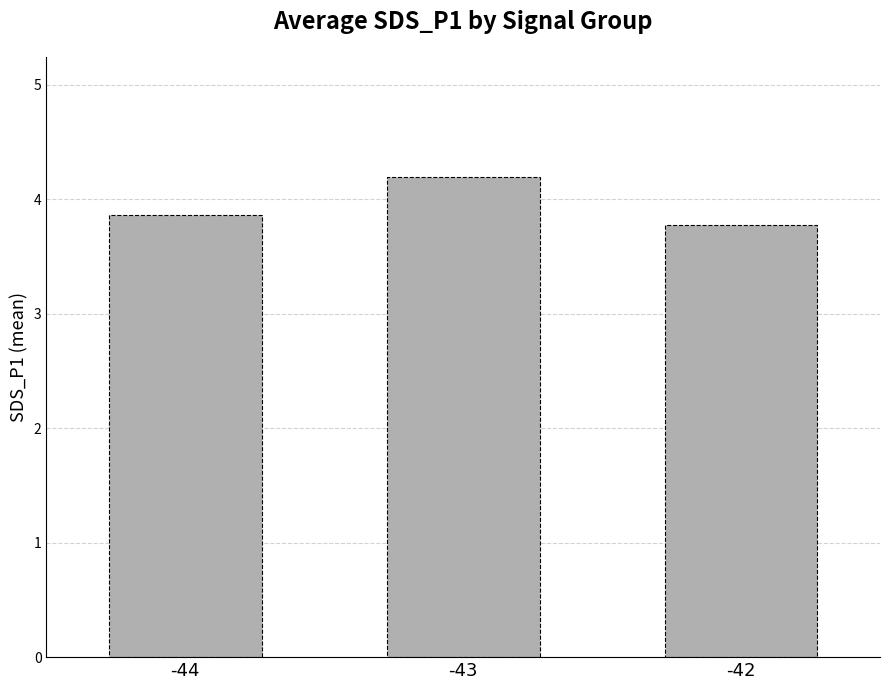

List the labels in order of value, smallest first.

-42, -44, -43